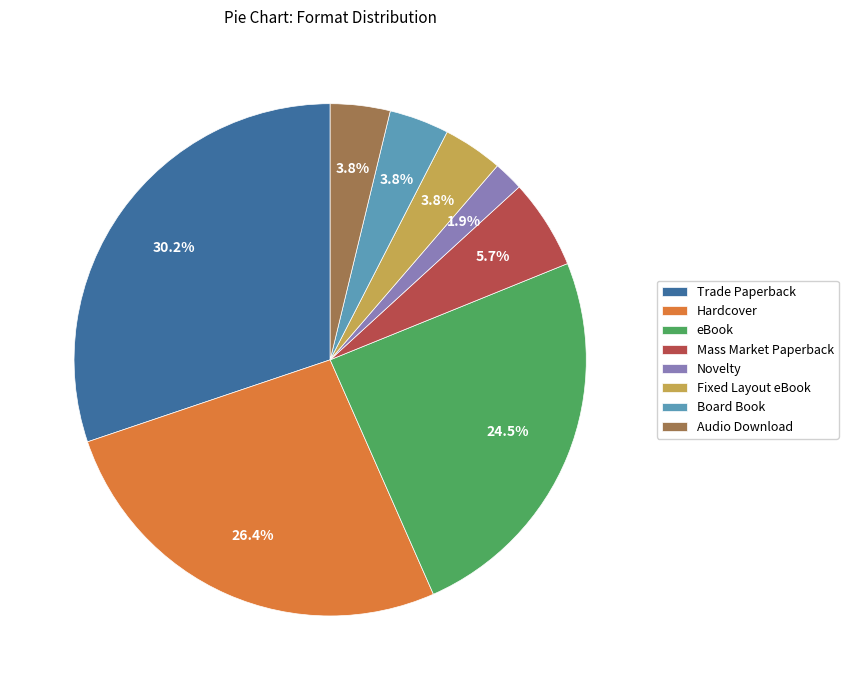

Does any single category account for the majority?

No